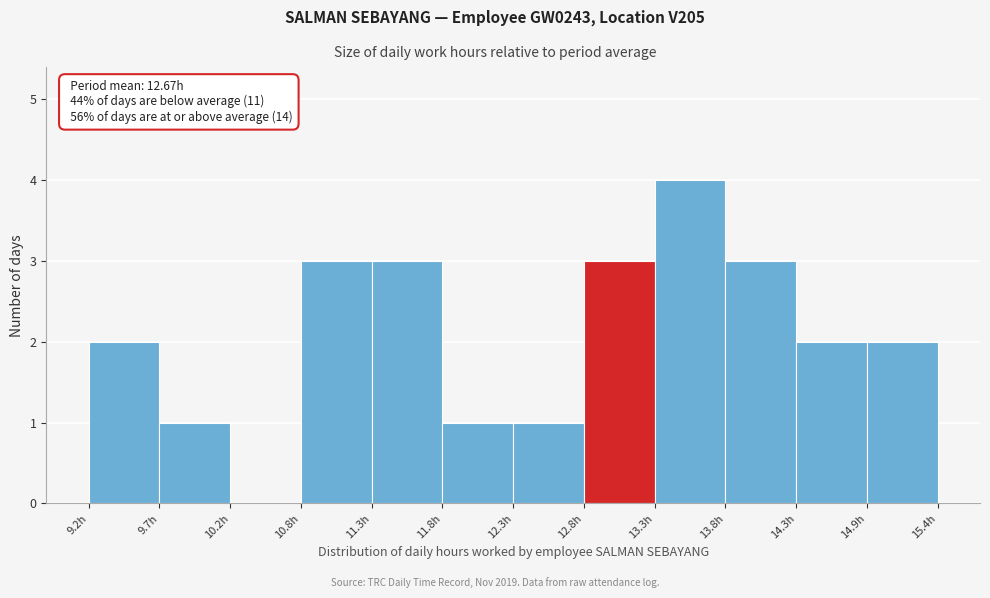

Which range on the x-axis has the tallest bar?

13.3 to 13.8